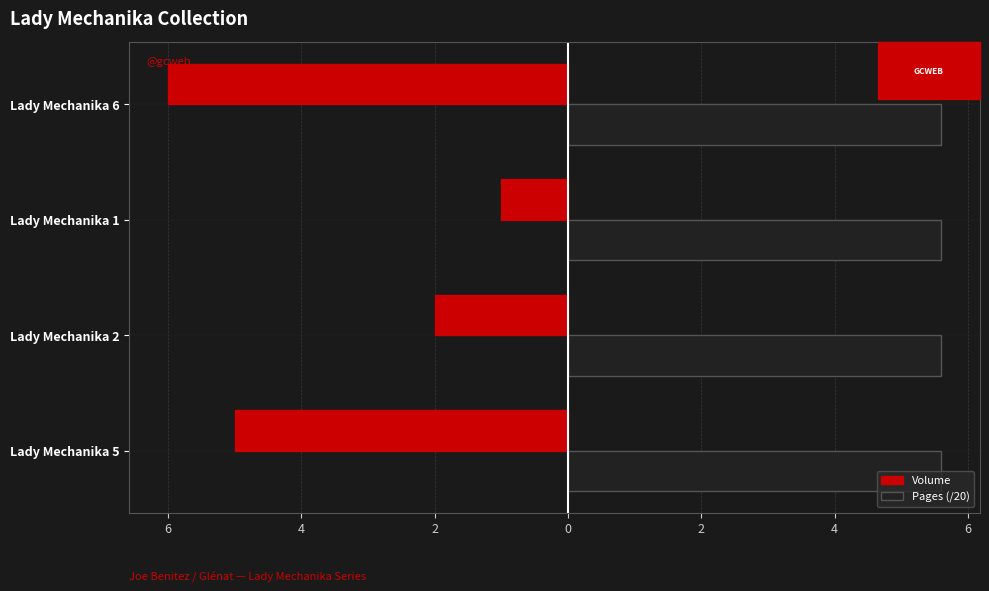

What are all the series names shown in the legend?

Volume, Pages (/20)